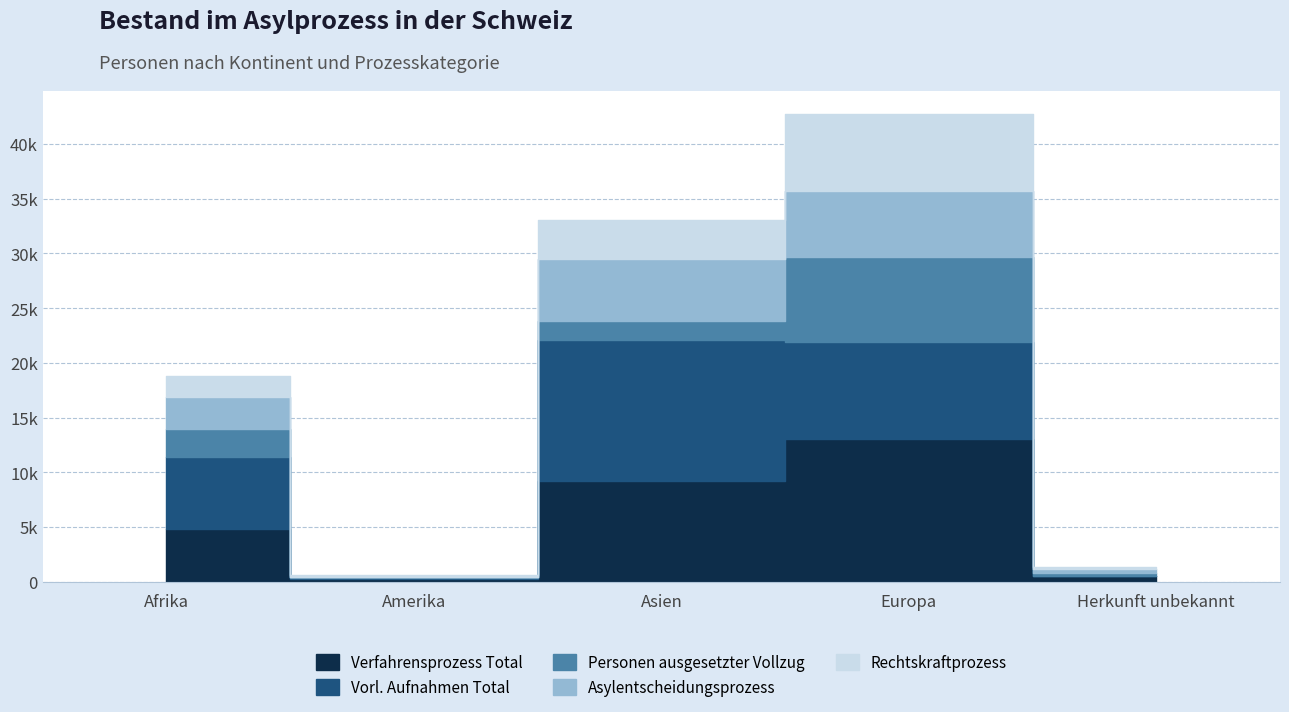

Reading left to right, extract all data points from this chart.

Verfahrensprozess Total: Afrika=4843	Amerika=258	Asien=9229	Europa=13026	Herkunft unbekannt=507
Vorl. Aufnahmen Total: Afrika=6586	Amerika=29	Asien=12862	Europa=8897	Herkunft unbekannt=46
Personen ausgesetzter Vollzug: Afrika=2490	Amerika=92	Asien=1728	Europa=7755	Herkunft unbekannt=265
Asylentscheidungsprozess: Afrika=2913	Amerika=82	Asien=5651	Europa=6020	Herkunft unbekannt=328
Rechtskraftprozess: Afrika=1930	Amerika=176	Asien=3578	Europa=7006	Herkunft unbekannt=179